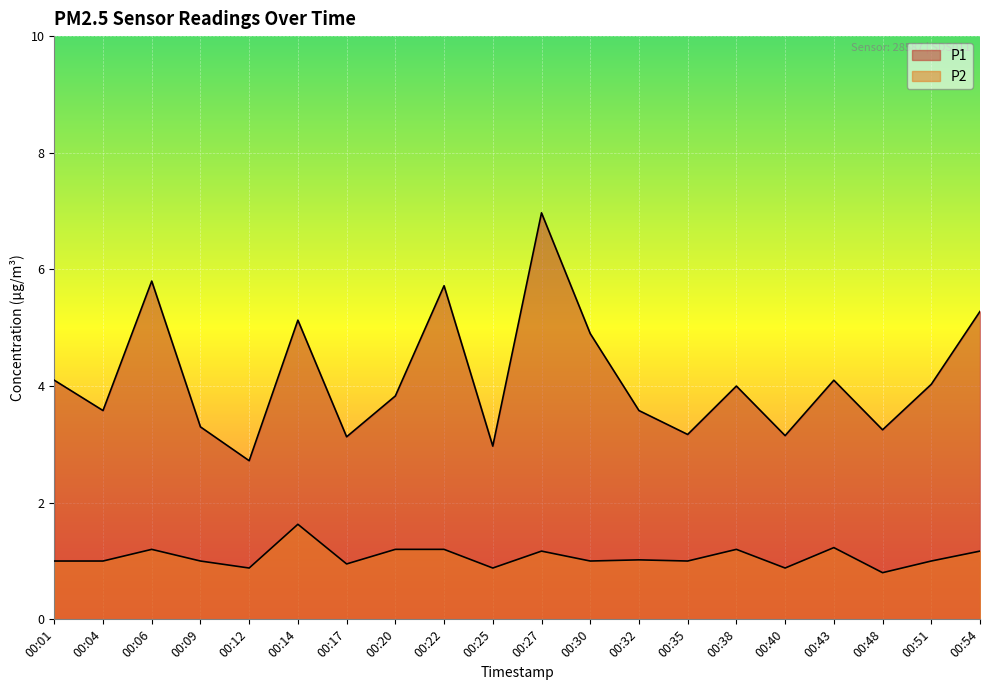

Which has a higher value, 00:32 or 00:35?

00:32